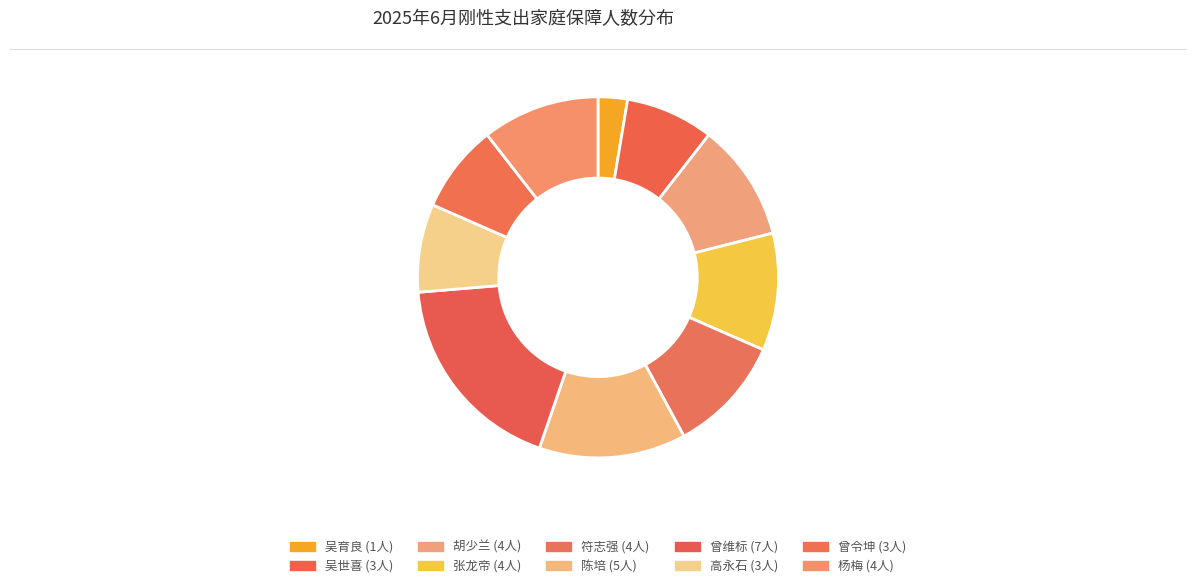

How many segments does this pie chart have?

10